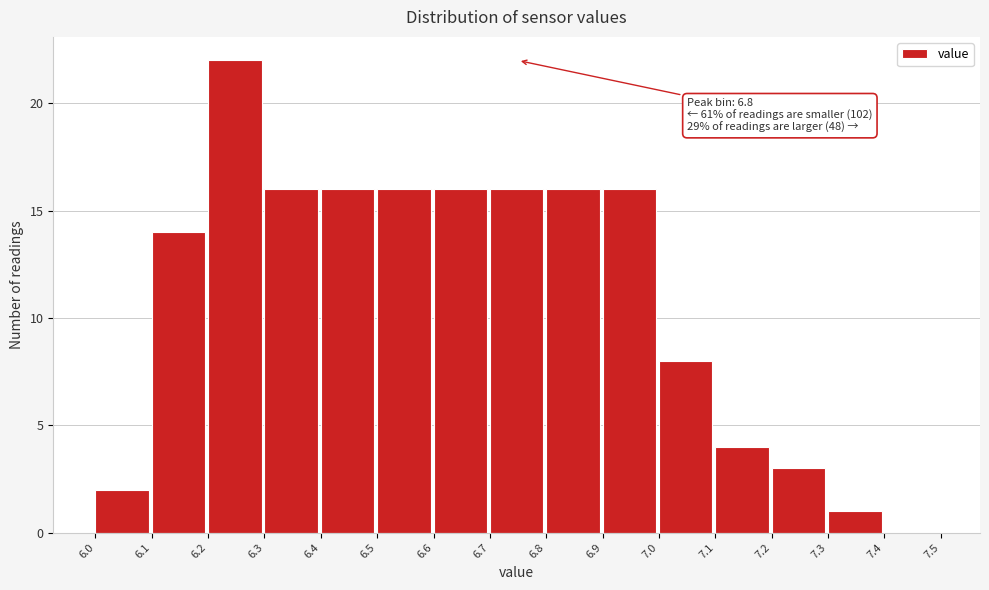

Reading left to right, what are all the values shown in this chart?

6.0=2	6.1=14	6.2=22	6.3=16	6.4=16	6.5=16	6.6=16	6.7=16	6.8=16	6.9=16	7.0=8	7.1=4	7.2=3	7.3=1	7.4=0